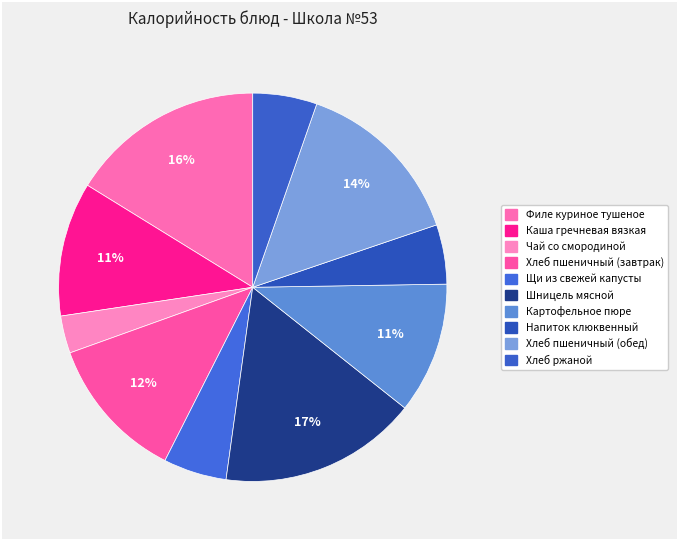

How many segments does this pie chart have?

10